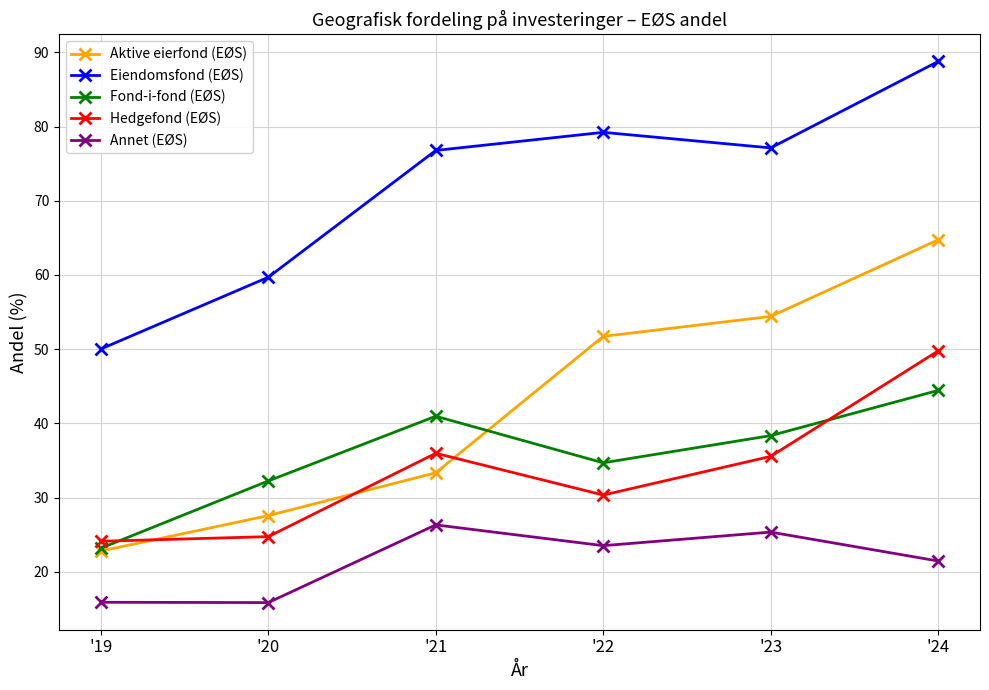

True or false: Aktive eierfond (EØS) and Annet (EØS) intersect in this chart.

False